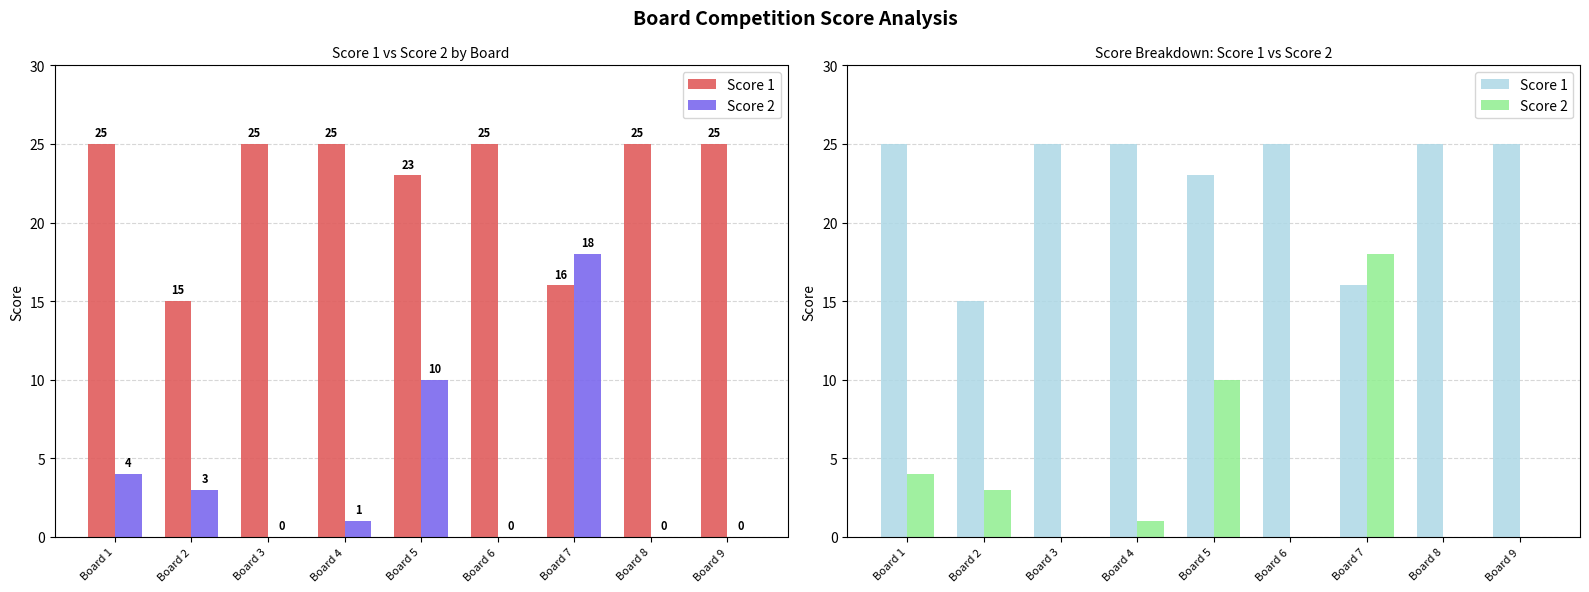

How many bars are there in total?

18